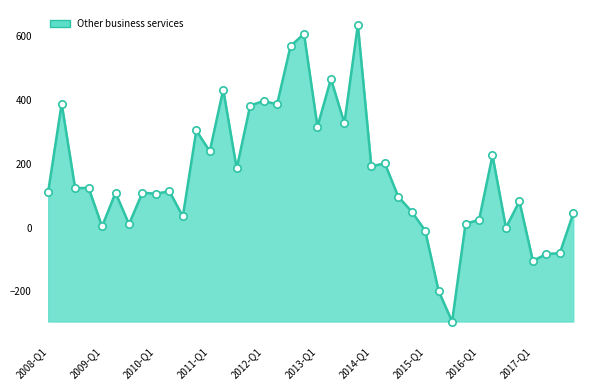

What is the minimum value shown in the chart?

-294.0